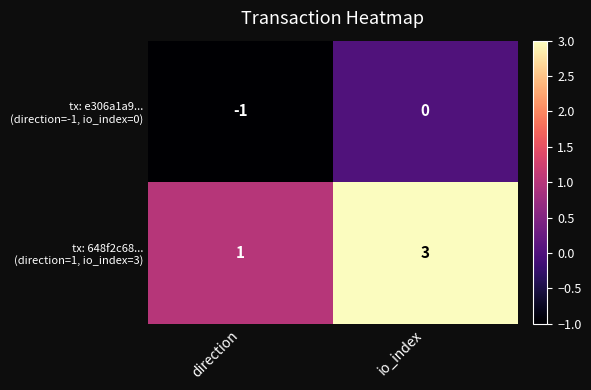

At which category is the sum across all series the highest?

io_index